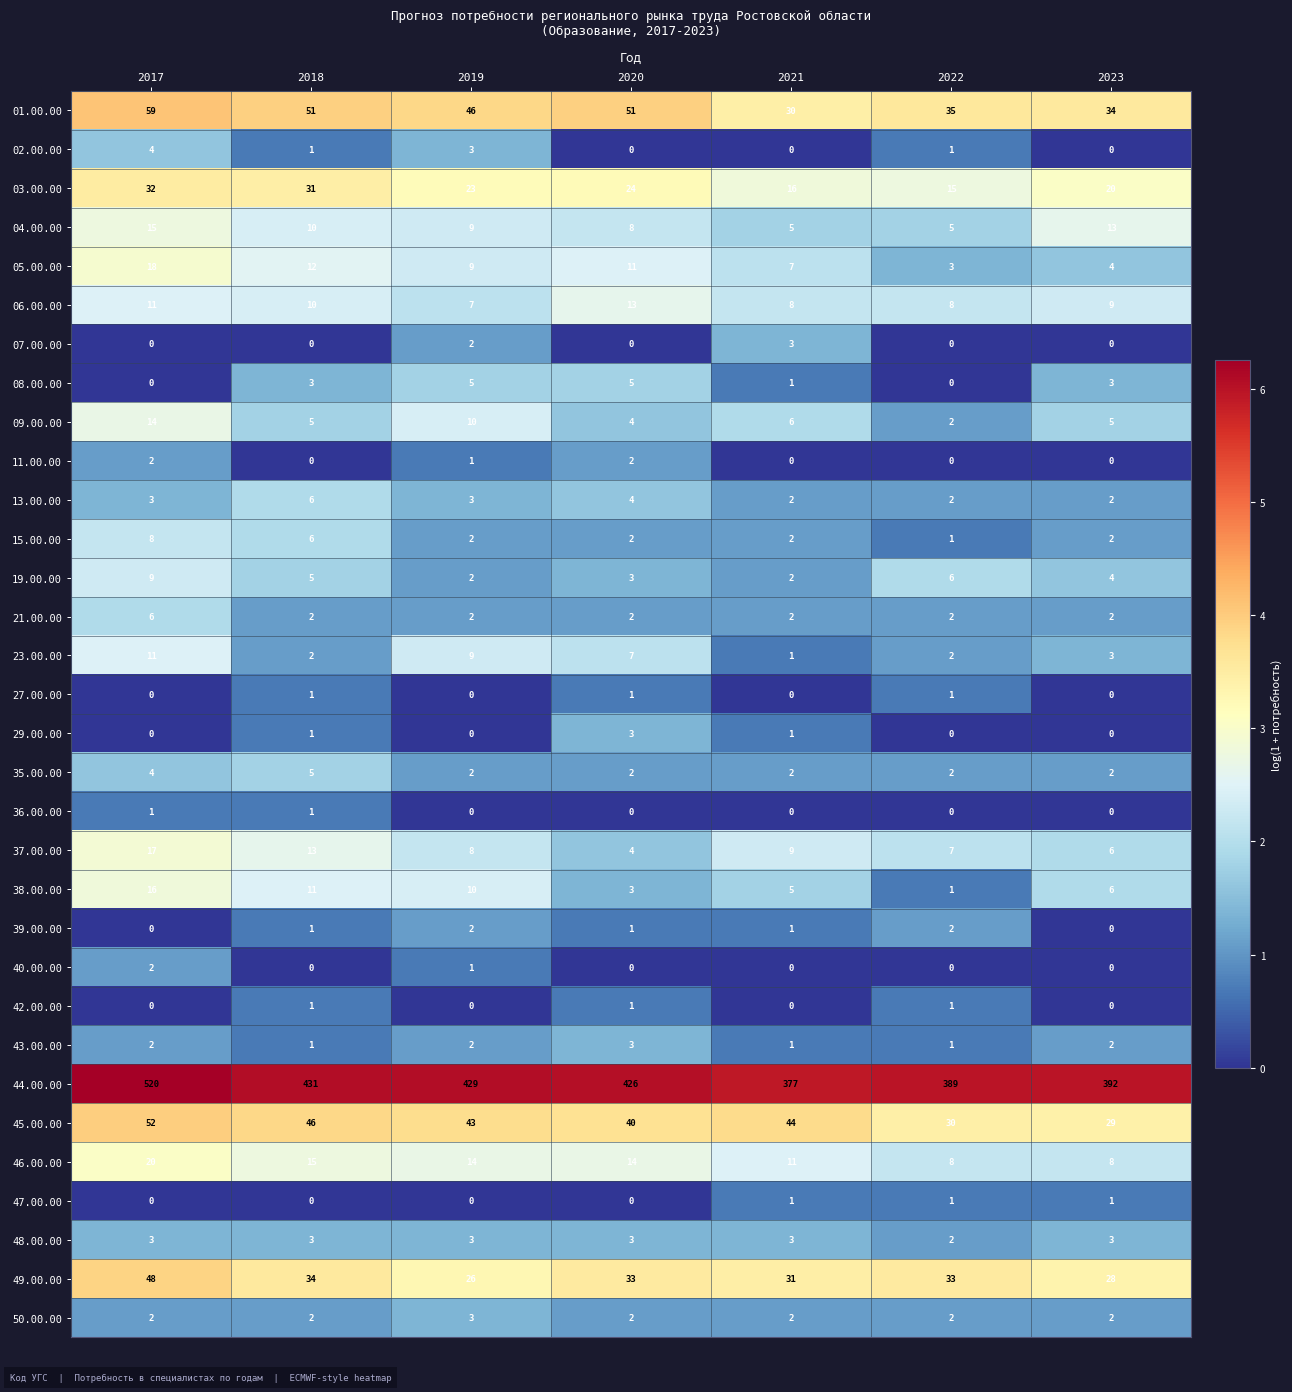

Which series has the largest range (max minus min)?

44.00.00